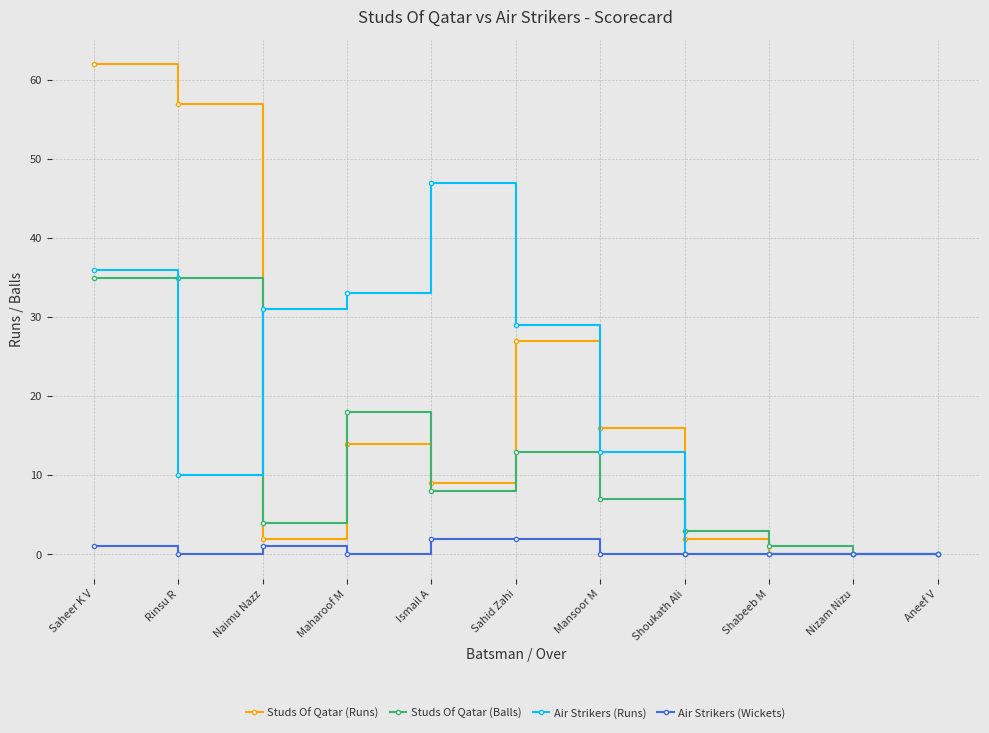

Reading right to left, transcribe all the data shown in this chart.

Studs Of Qatar (Runs): 0	0	0	2	16	27	9	14	2	57	62
Studs Of Qatar (Balls): 0	0	1	3	7	13	8	18	4	35	35
Air Strikers (Runs): 0	0	0	0	13	29	47	33	31	10	36
Air Strikers (Wickets): 0	0	0	0	0	2	2	0	1	0	1